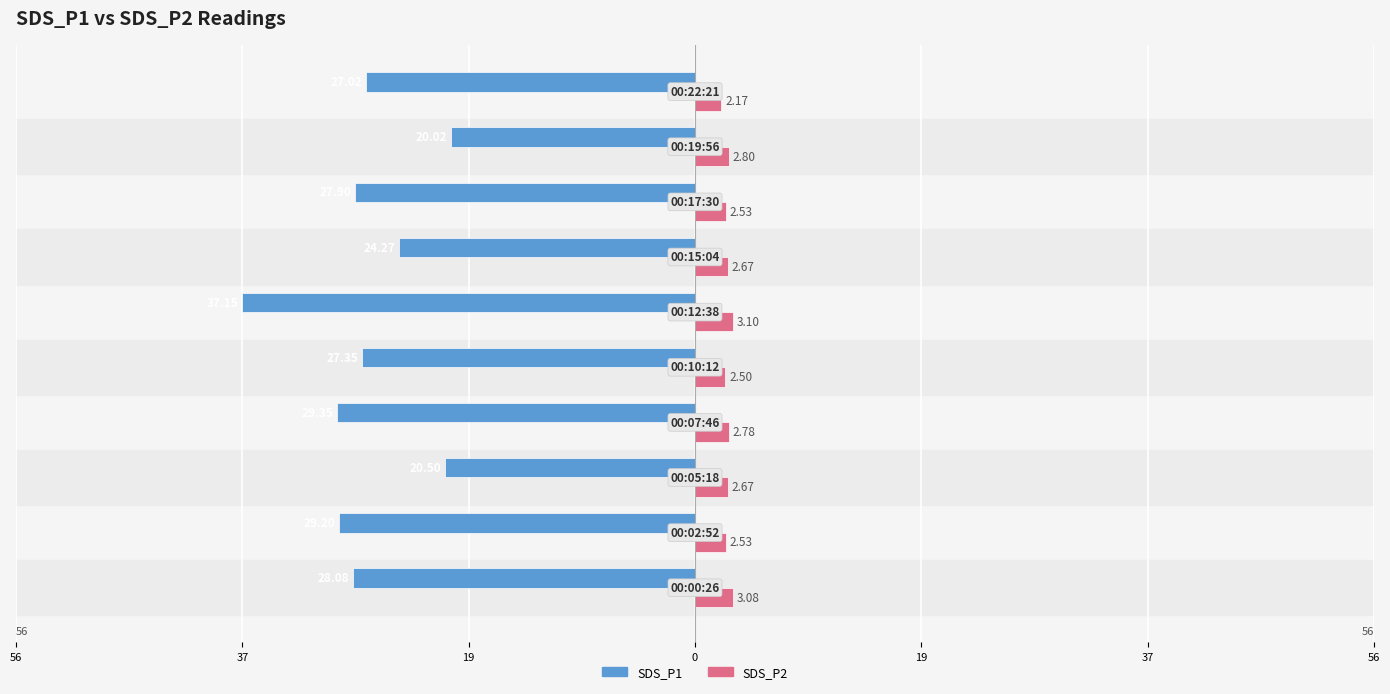

What are all the series names shown in the legend?

SDS_P1, SDS_P2